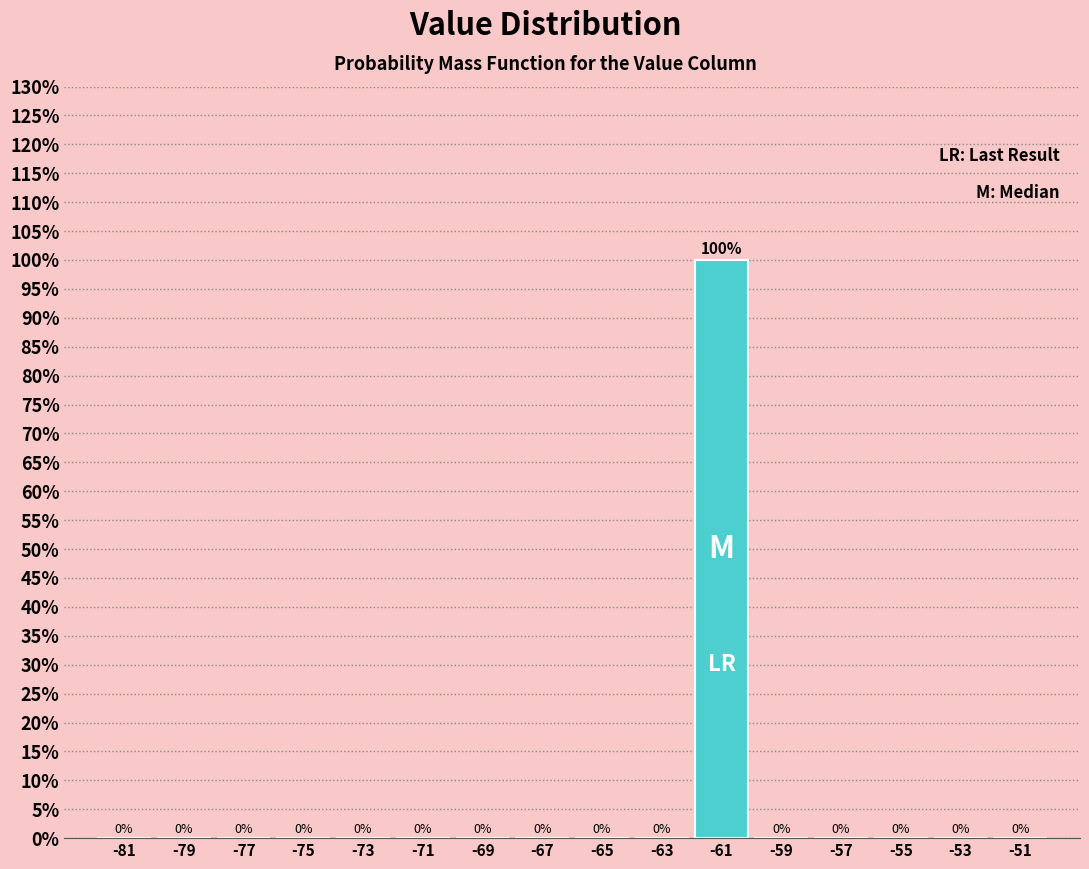

Reading left to right, transcribe all the data shown in this chart.

-81=0	-79=0	-77=0	-75=0	-73=0	-71=0	-69=0	-67=0	-65=0	-63=0	-61=100	-59=0	-57=0	-55=0	-53=0	-51=0